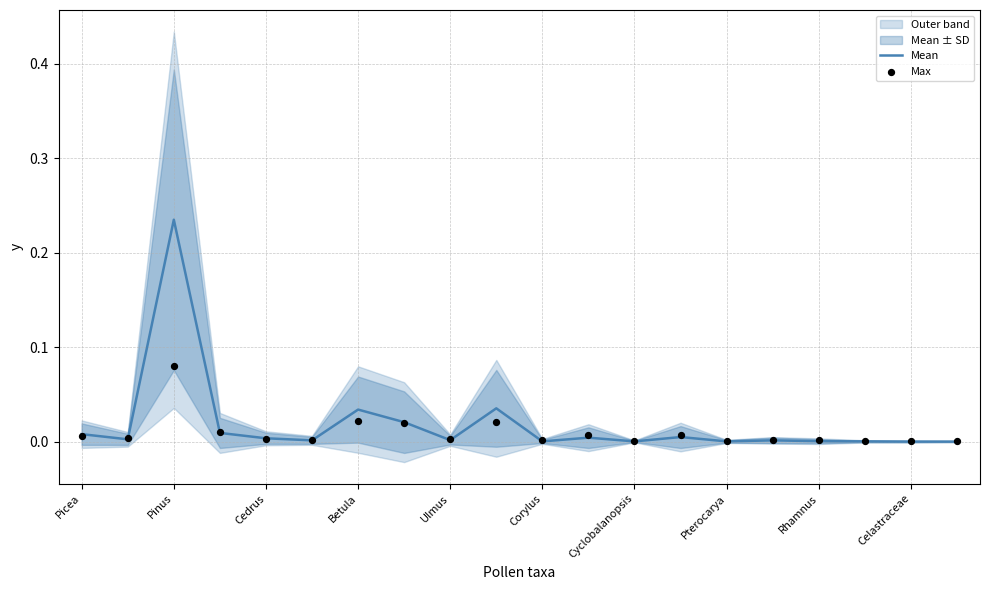

At which label does Mean reach its peak?

Pinus